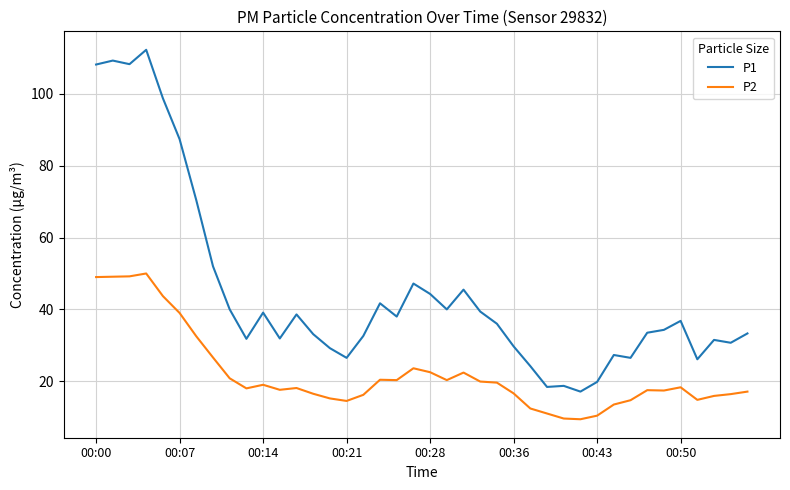

Which series has the widest spread of values?

P1